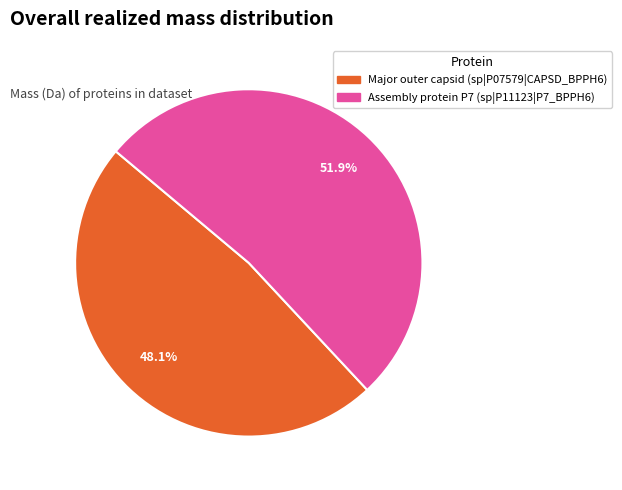

To the nearest percent, what is the difference between the largest and smallest slice percentages?

4%